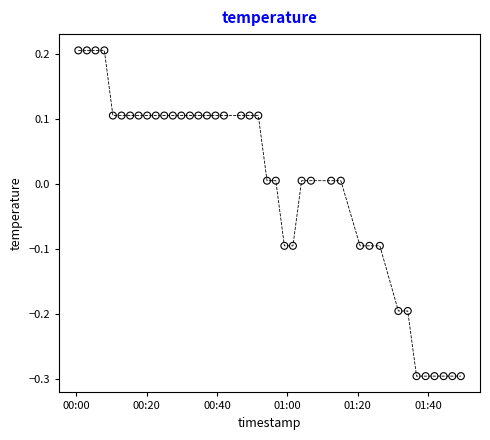

What is the range of Y values (max minus min)?

0.5